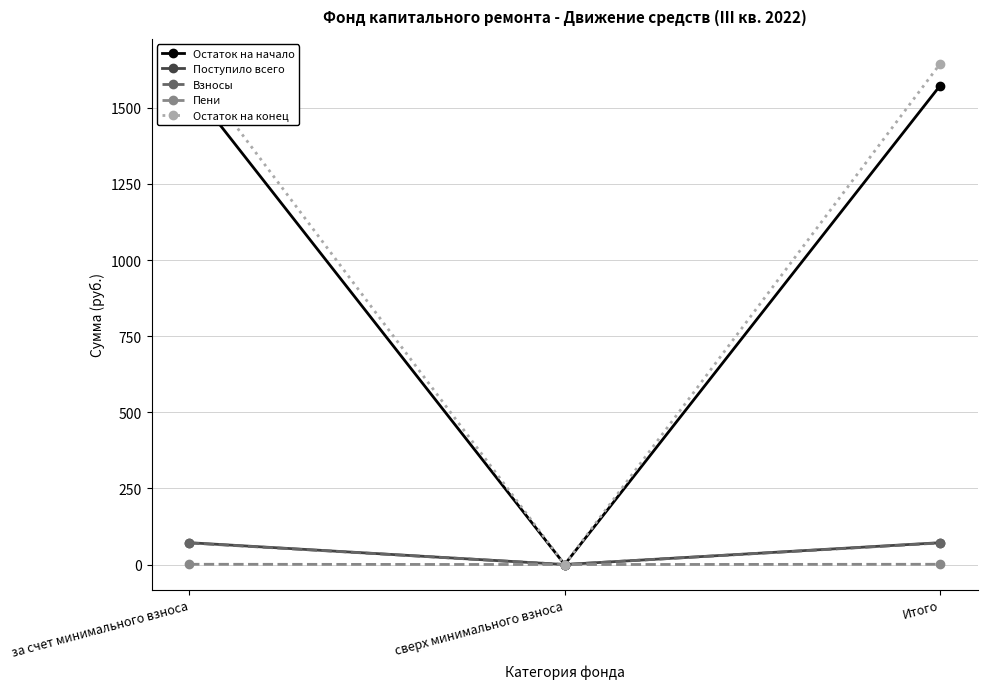

Which has a higher value, за счет минимального взноса or сверх минимального взноса?

за счет минимального взноса